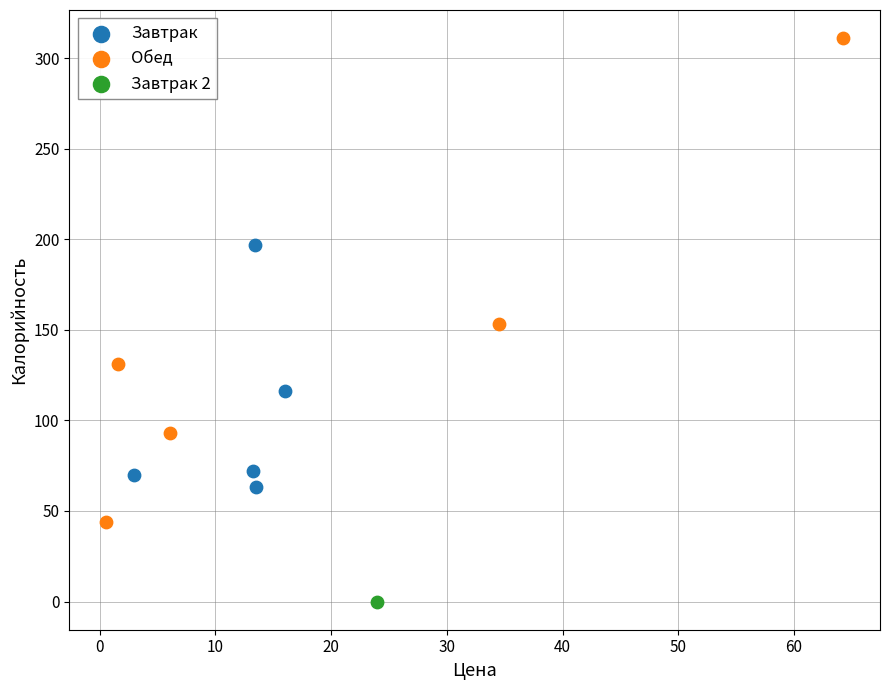

What are all the series names shown in the legend?

Завтрак, Обед, Завтрак 2